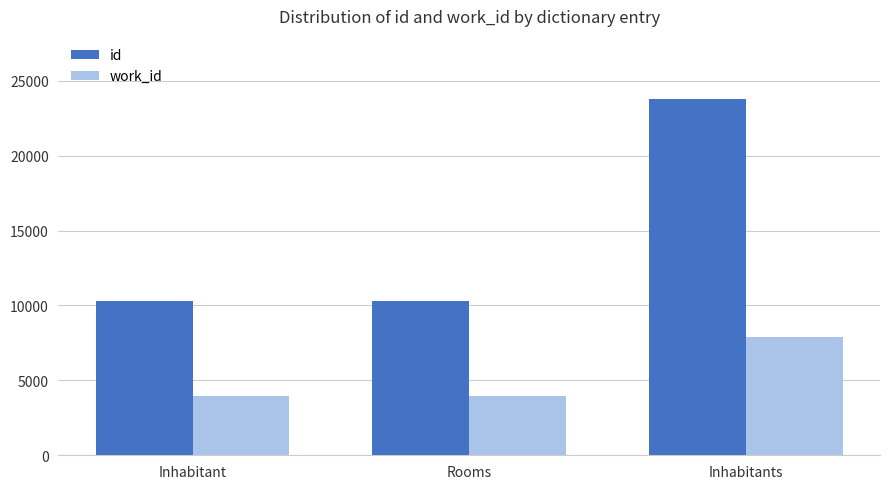

How many work_id values are between 3978 and 7872?

3